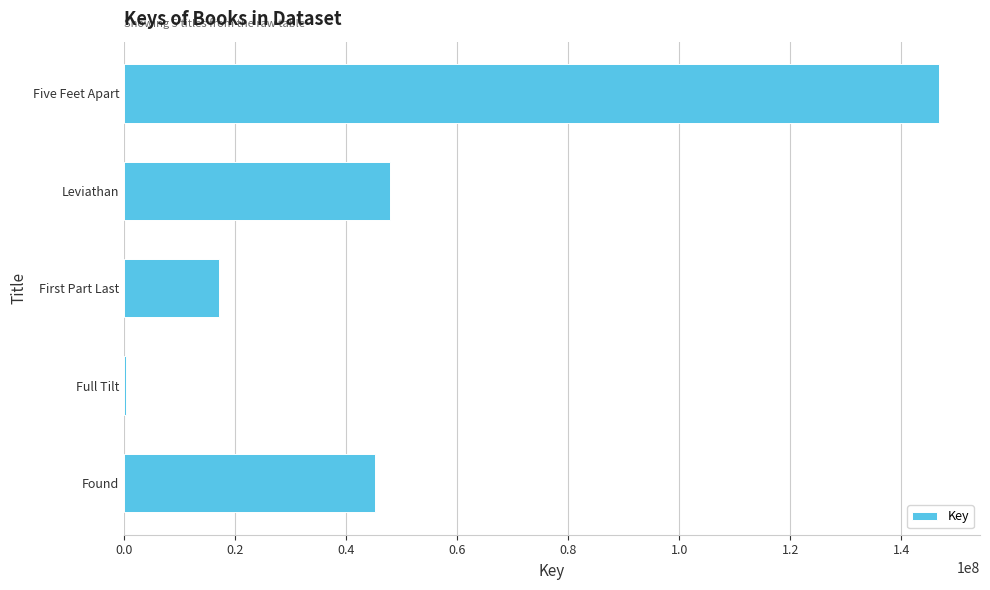

What is the ratio of the value at Leviathan to the value at Found?

1.1